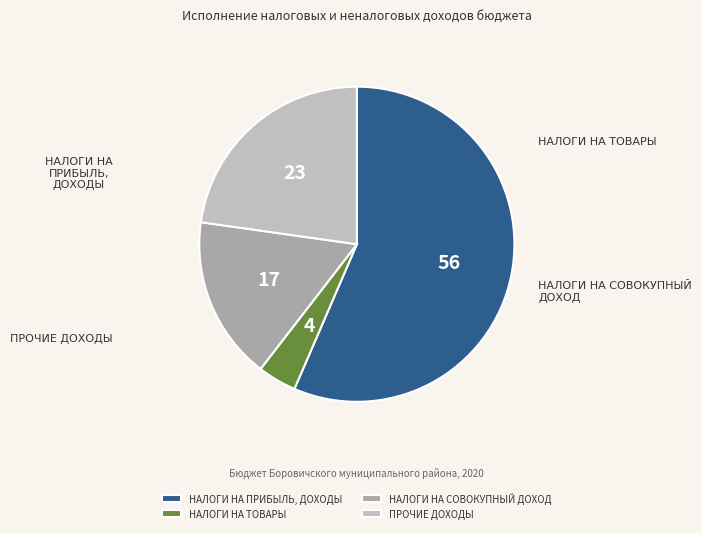

Which category accounts for the majority?

НАЛОГИ НА ПРИБЫЛЬ, ДОХОДЫ